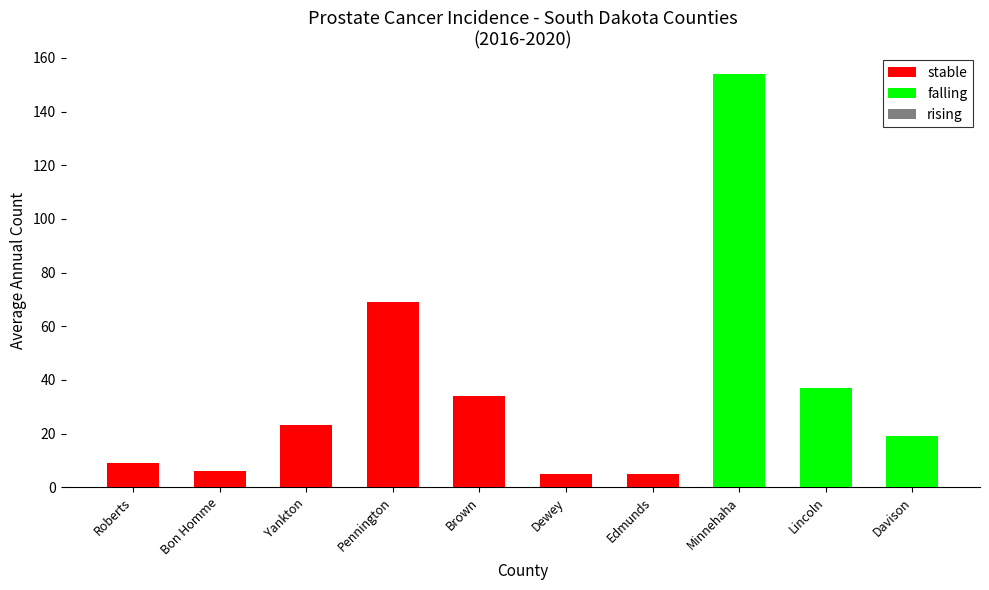

Which series has the widest spread of values?

falling